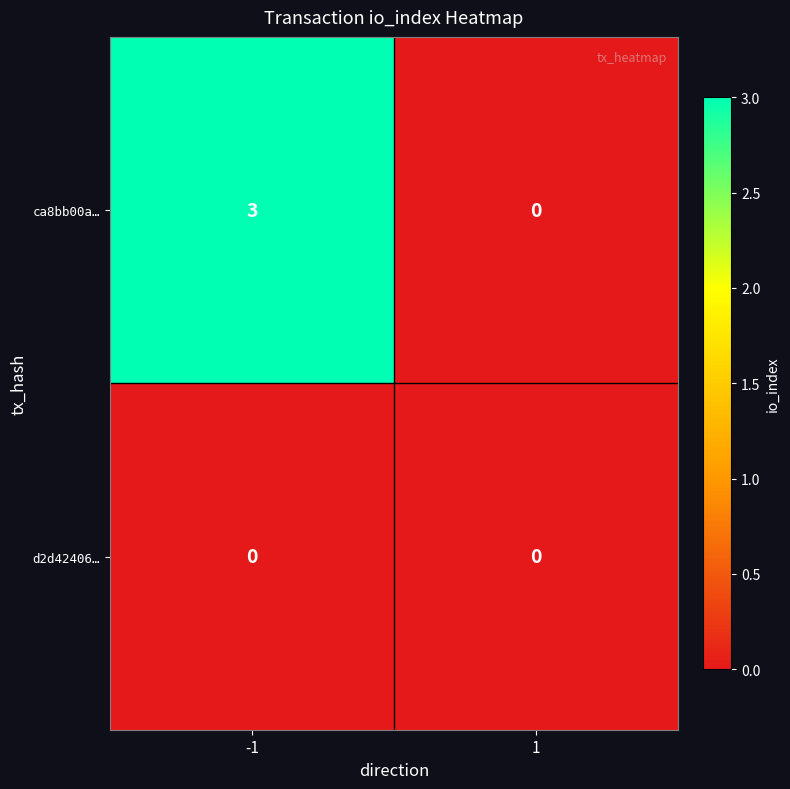

The d2d42406… series shows 0 at 1. True or false?

True